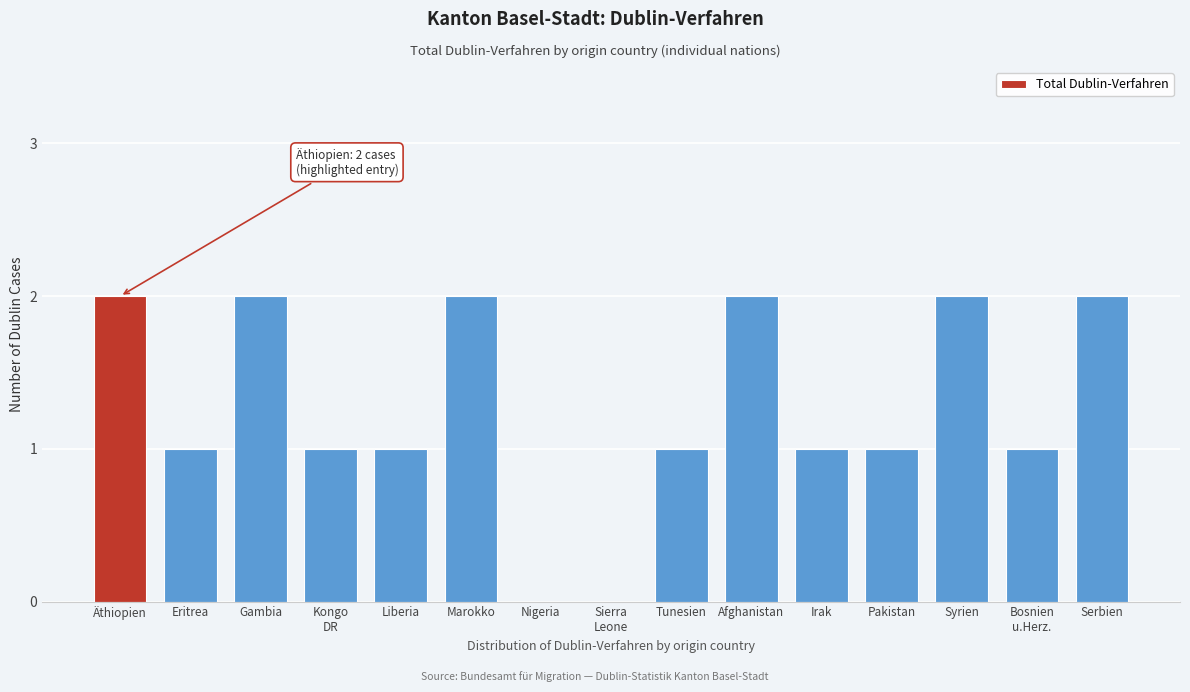

Which has a higher value, Liberia or Serbien?

Serbien